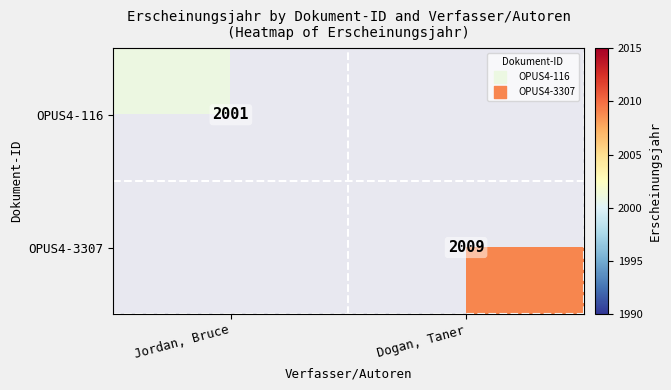

Is it true that OPUS4-3307 equals 2009 at Dogan, Taner?

True